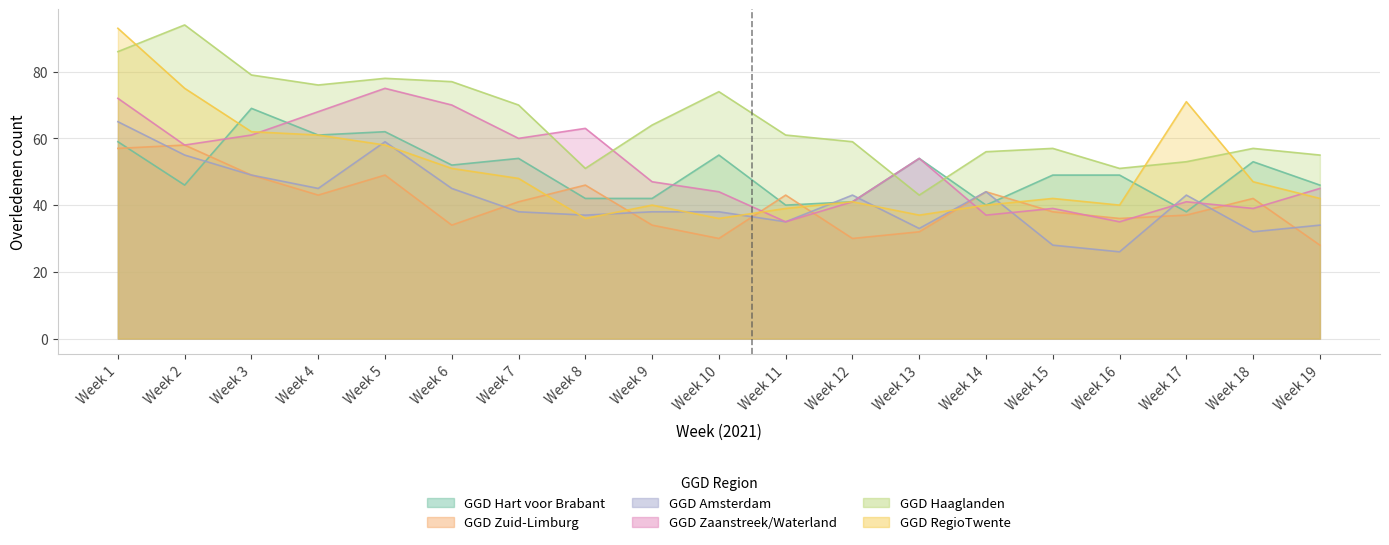

At how many categories does at least one series exceed 26?

19